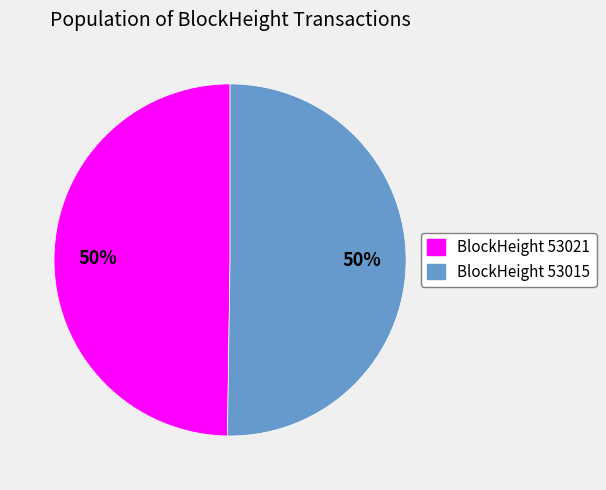

To the nearest percent, what portion does BlockHeight 53021 represent?

50%